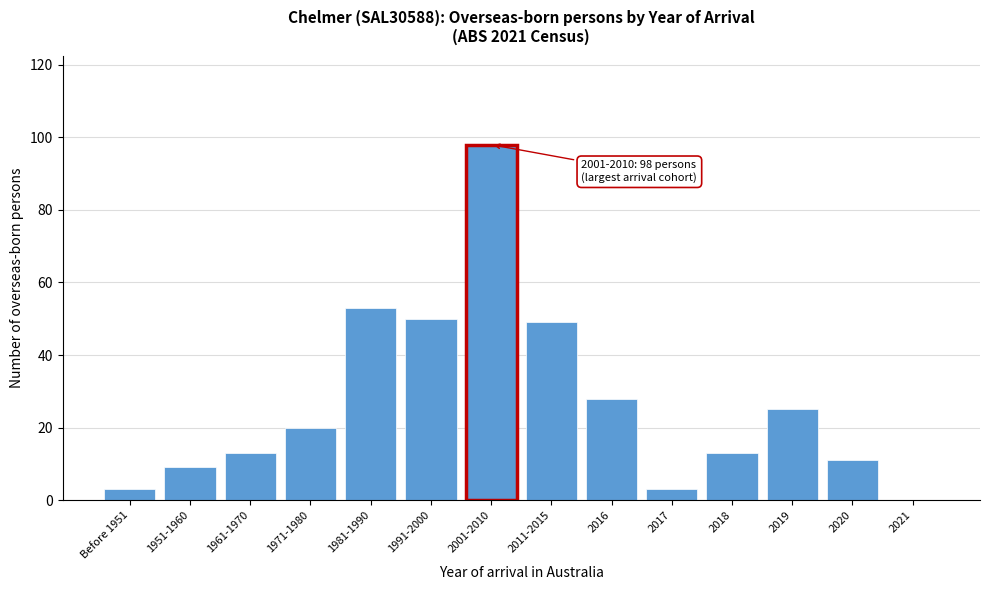

Reading left to right, extract all data points from this chart.

Before 1951=3	1951-1960=9	1961-1970=13	1971-1980=20	1981-1990=53	1991-2000=50	2001-2010=98	2011-2015=49	2016=28	2017=3	2018=13	2019=25	2020=11	2021=0